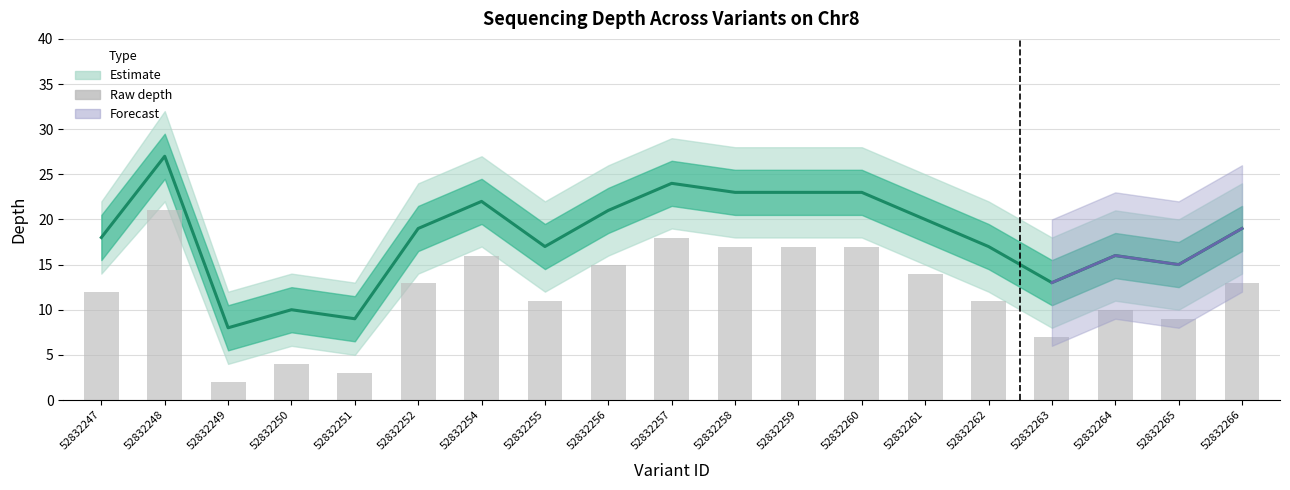

List the labels in order of value, largest first.

52832248, 52832257, 52832258, 52832259, 52832260, 52832254, 52832256, 52832261, 52832252, 52832266, 52832247, 52832255, 52832262, 52832264, 52832265, 52832263, 52832250, 52832251, 52832249